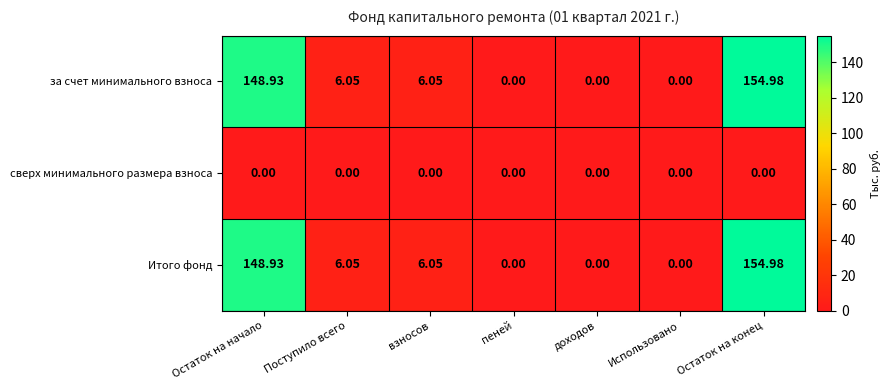

Is the value of Итого фонд at взносов greater than the value of сверх минимального размера взноса at доходов?

Yes